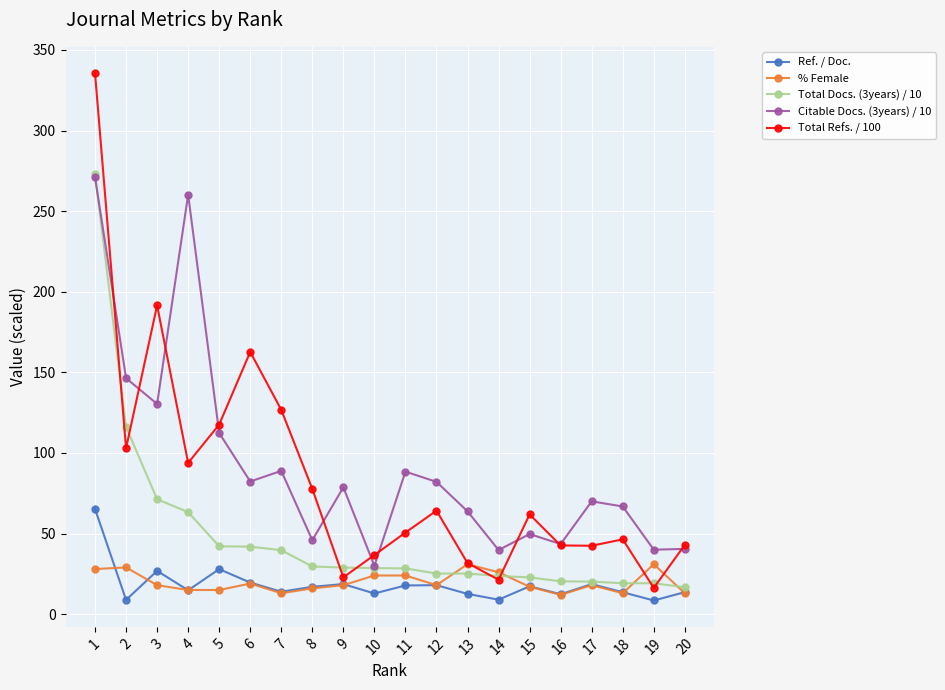

At which label is Citable Docs. (3years) / 10 closest to 150?

2